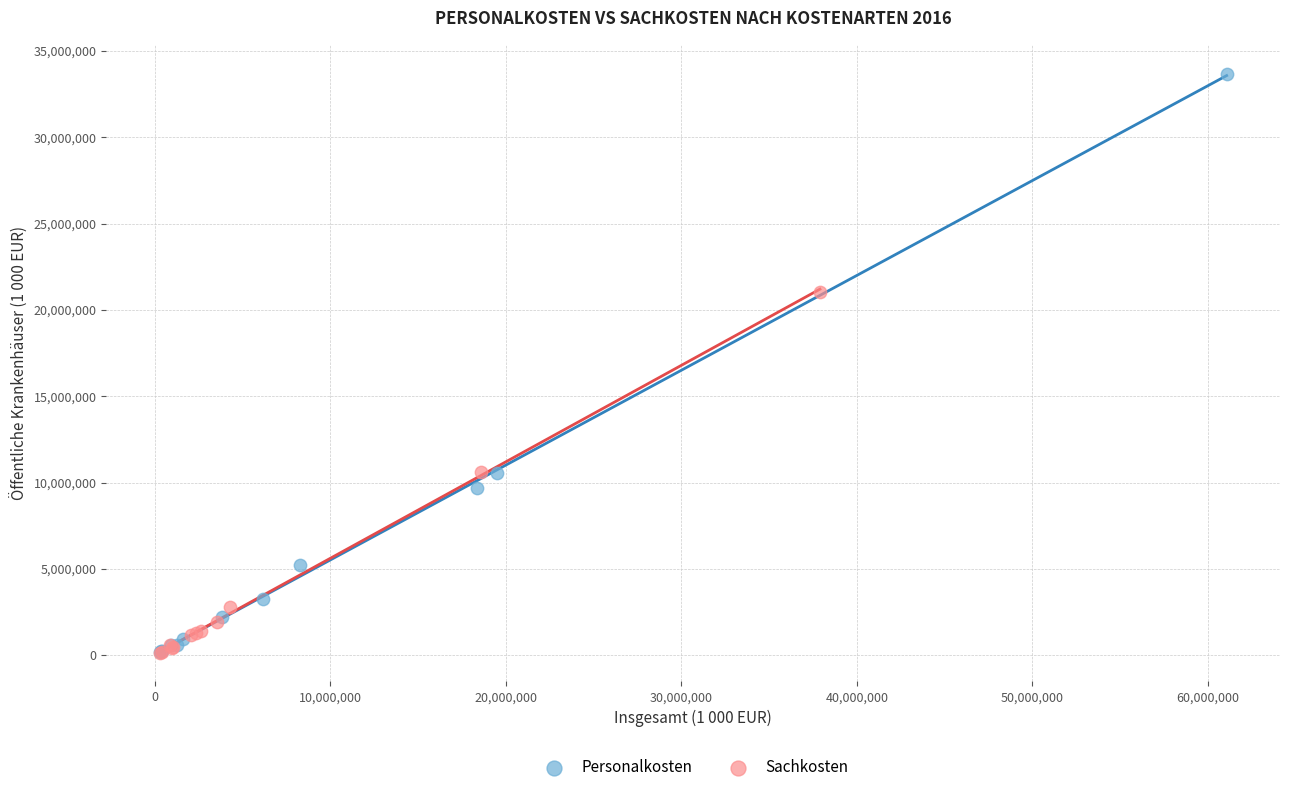

Which series has the largest Y range (max minus min)?

Personalkosten